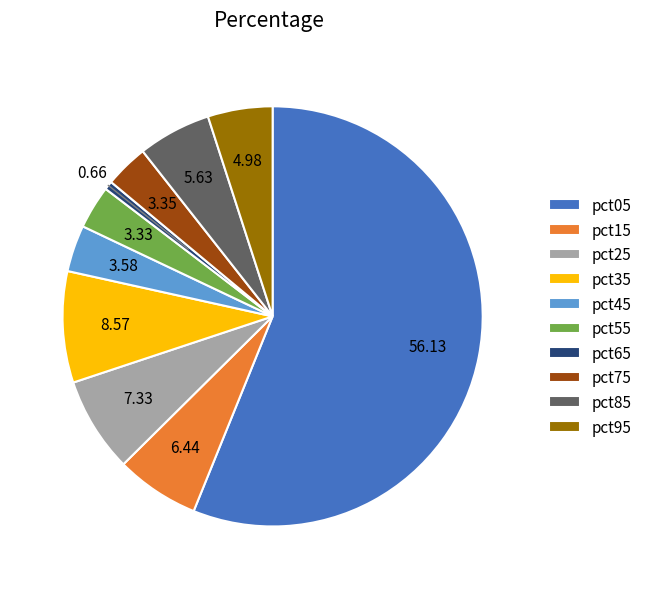

Does pct45 represent more than half of the total?

No